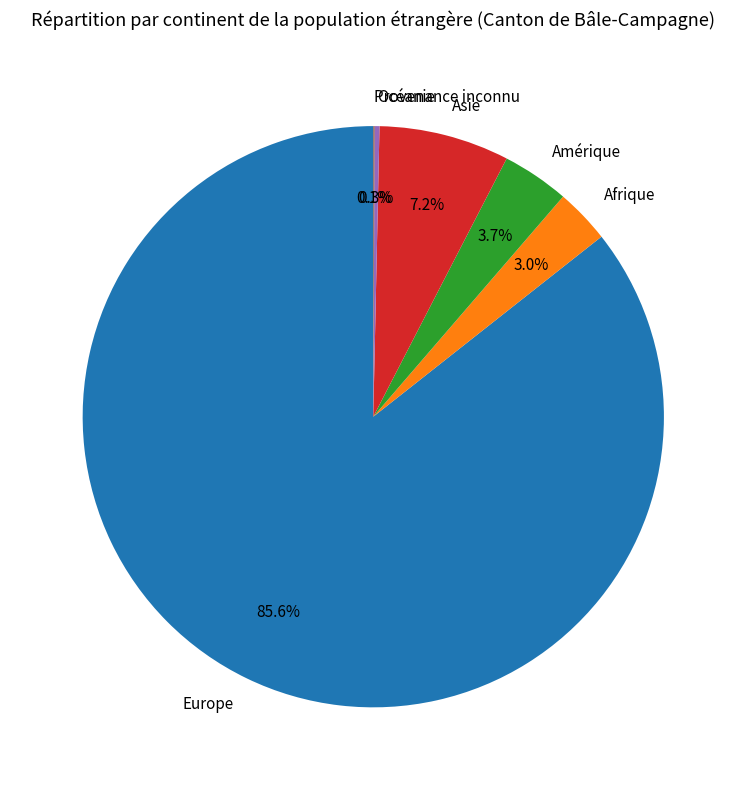

Does Afrique account for over 50% of the chart?

No